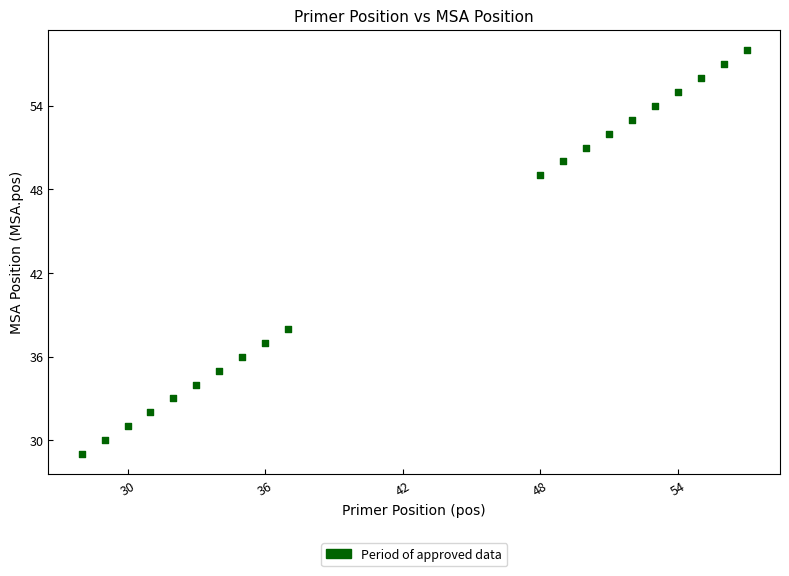

What is the range of Y values (max minus min)?

29